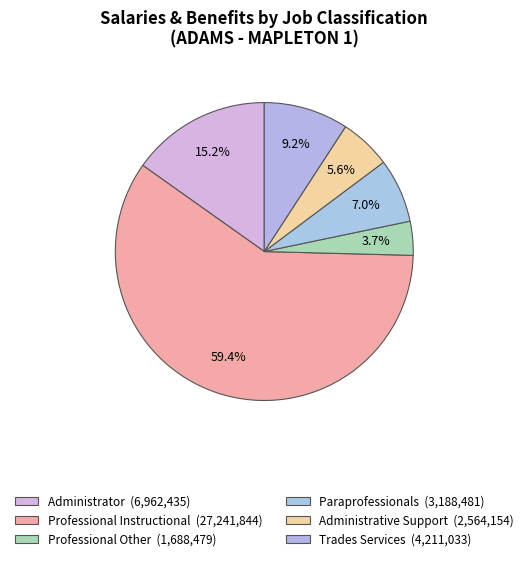

Is there a majority slice in this chart?

Yes